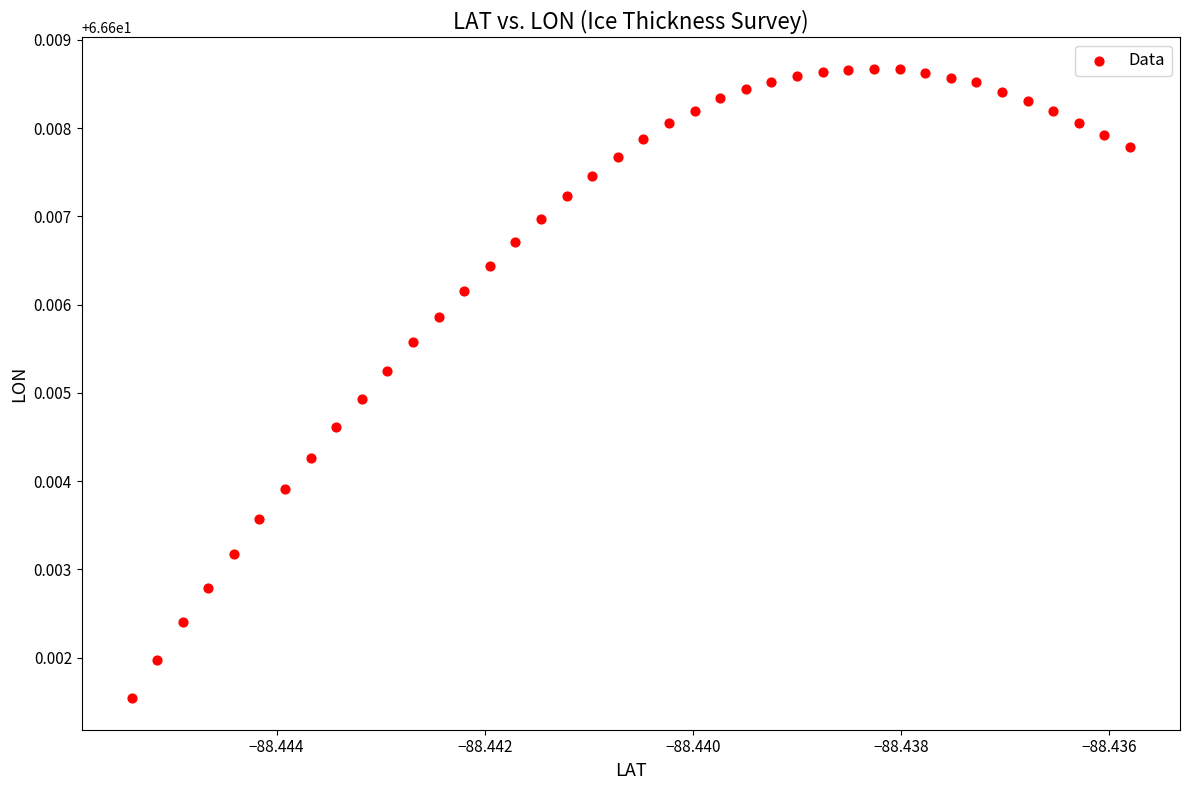

Count the number of points in this scatter plot.

40